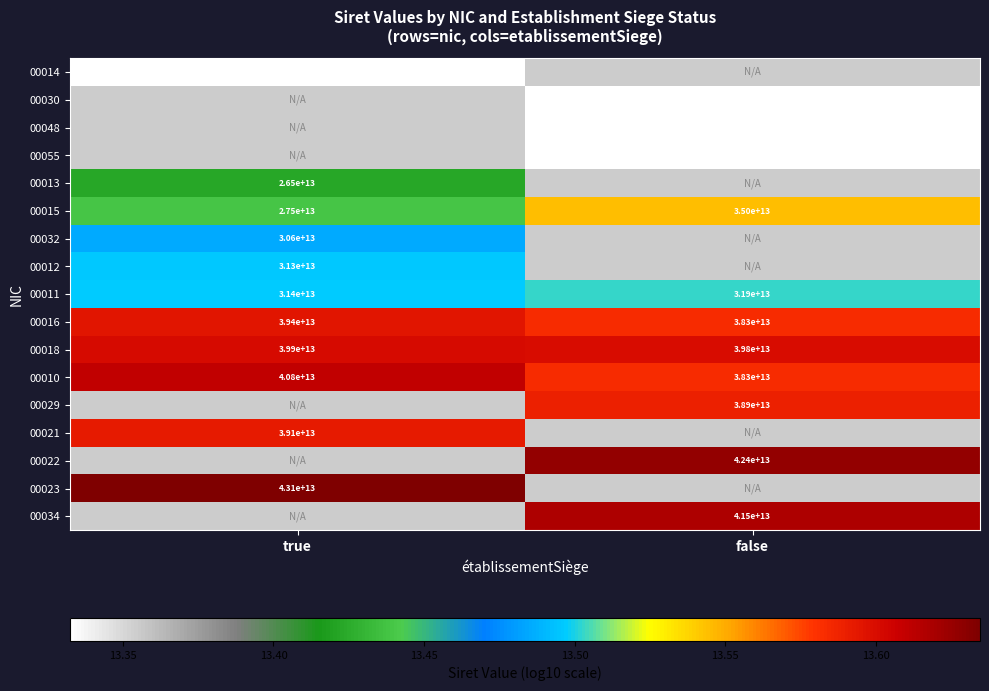

Rank the categories by 00010 value from highest to lowest.

true, false